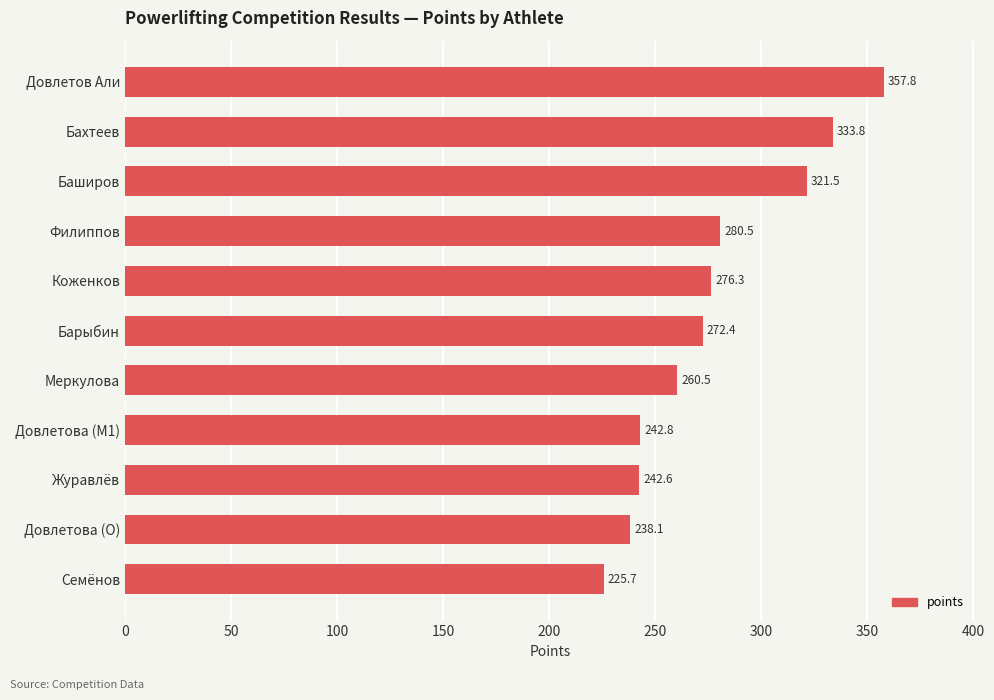

Rank the categories by value from lowest to highest.

Семёнов, Довлетова (O), Журавлёв, Довлетова (M1), Меркулова, Барыбин, Коженков, Филиппов, Баширов, Бахтеев, Довлетов Али